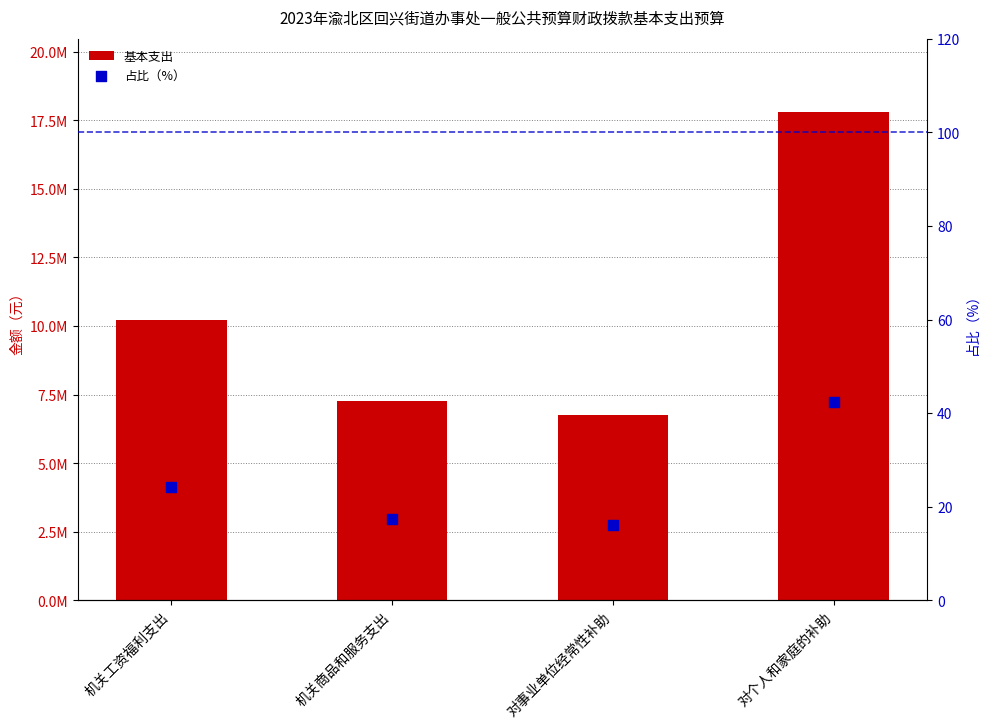

Which series has the largest total across all categories?

基本支出